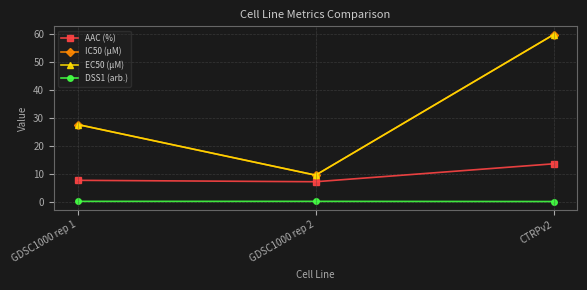

What is the greatest value displayed?

59.8